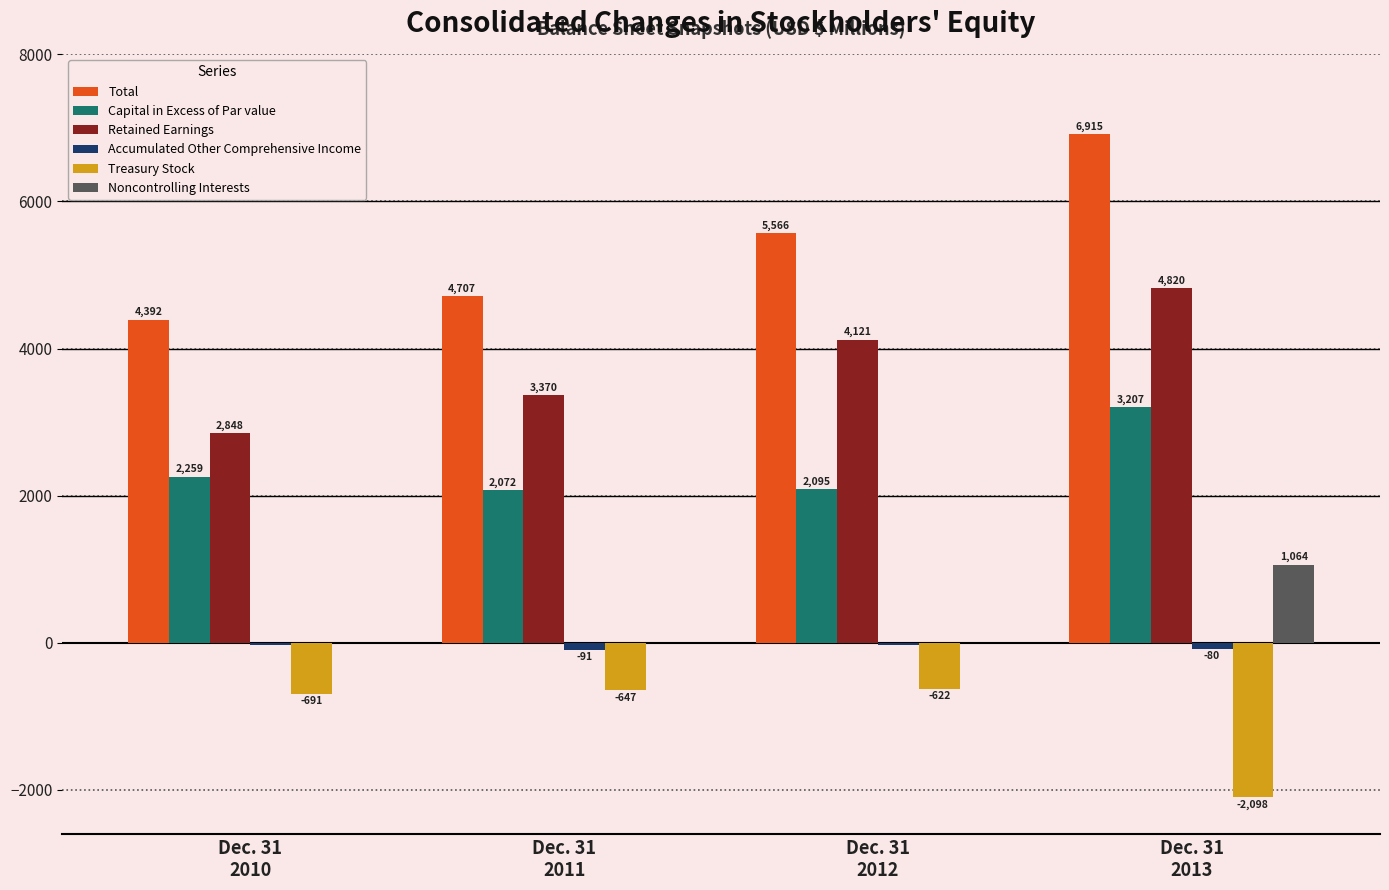

What is the highest value of the Noncontrolling Interests series?

1063.5